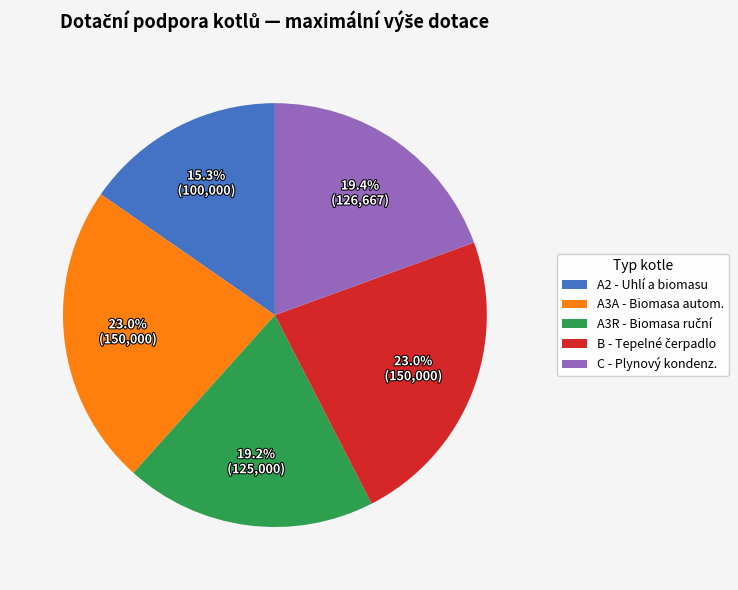

How many slices are in this pie chart?

5